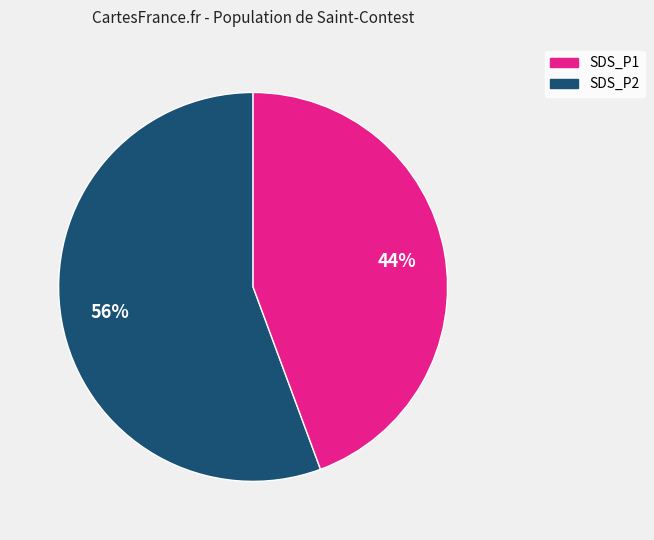

Count the number of slices in the pie.

2